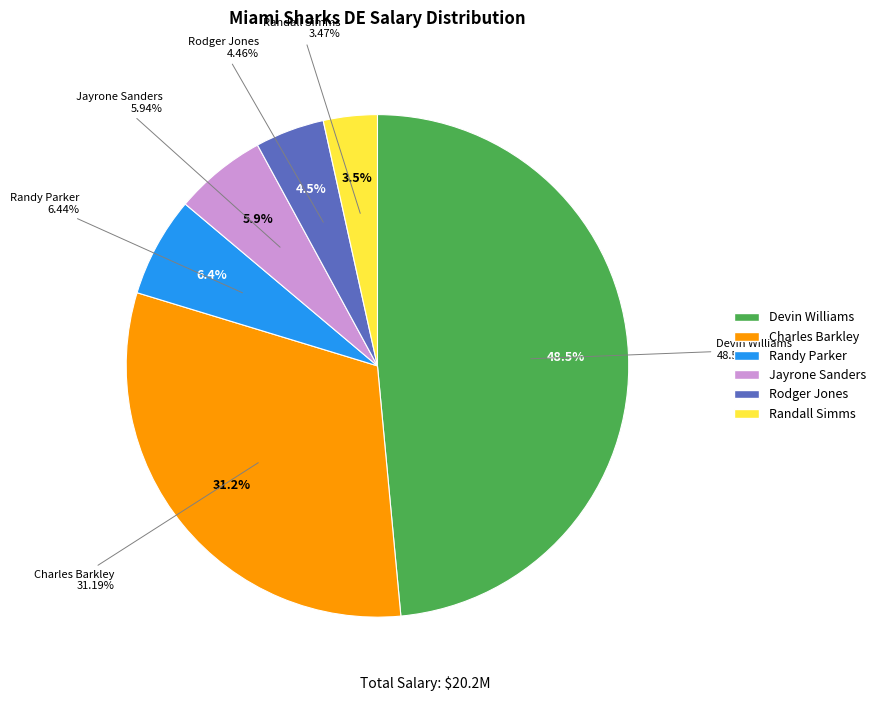

To the nearest percent, what is the combined percentage of Jayrone Sanders and Randall Simms?

9%